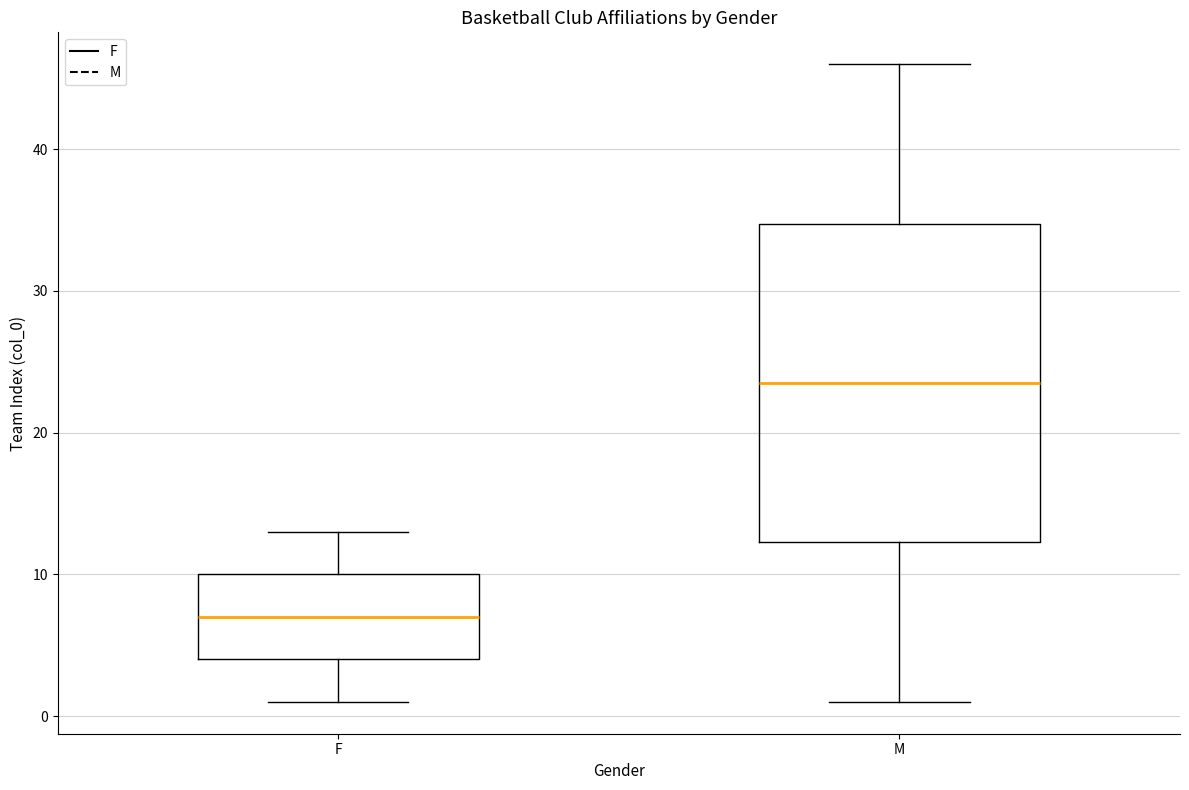

Reading left to right, transcribe this box plot: for each box, give where its median line is, the range the box spans, and where its two whiskers end, as read against the y-axis. The values are not printed on the chart, so give them approximately, as read against the axis.

F: median 7, box 4 to 10, whiskers 1 to 13
M: median 24, box 12 to 35, whiskers 1 to 46